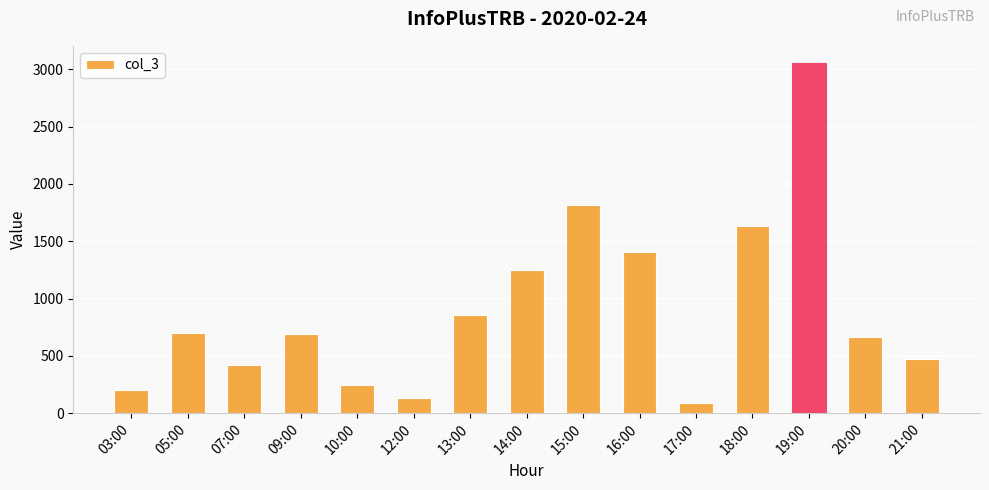

Where is the data nearest to the value 1570?

18:00